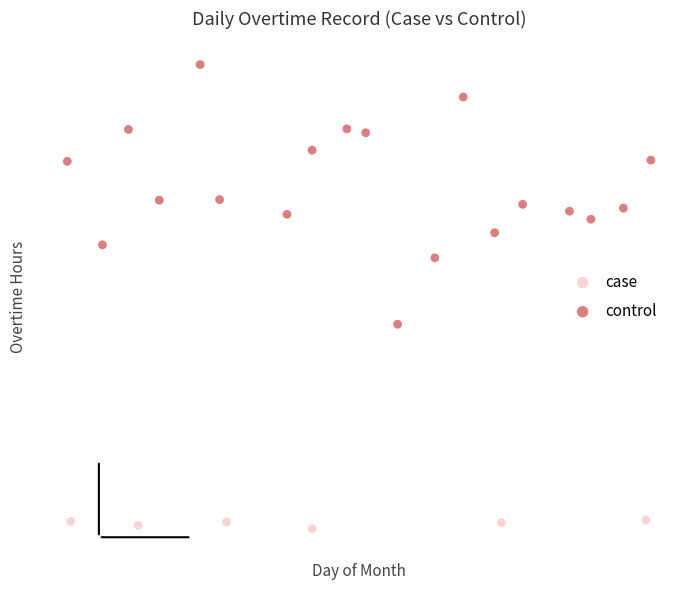

What are all the series names shown in the legend?

case, control